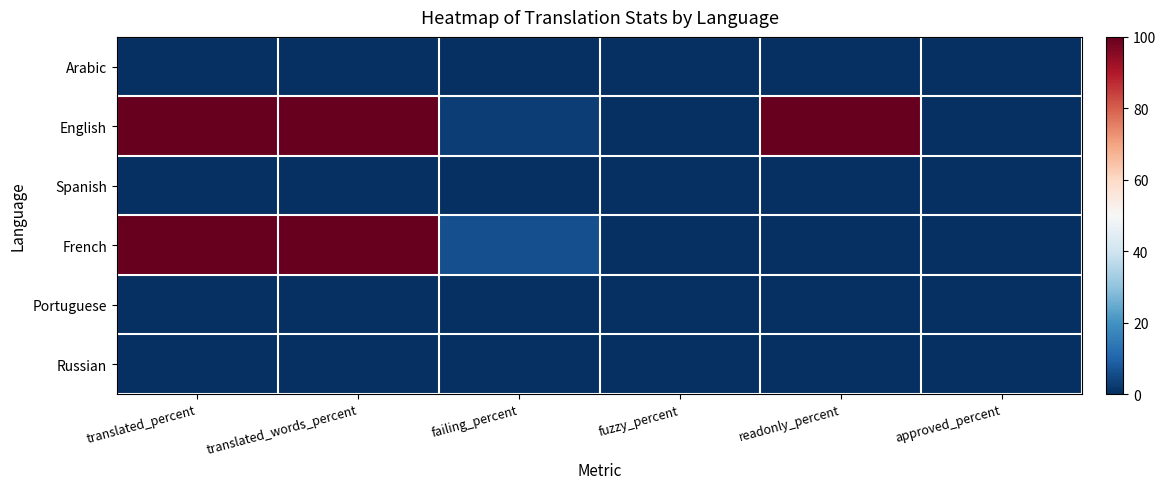

Which series has the largest range (max minus min)?

English